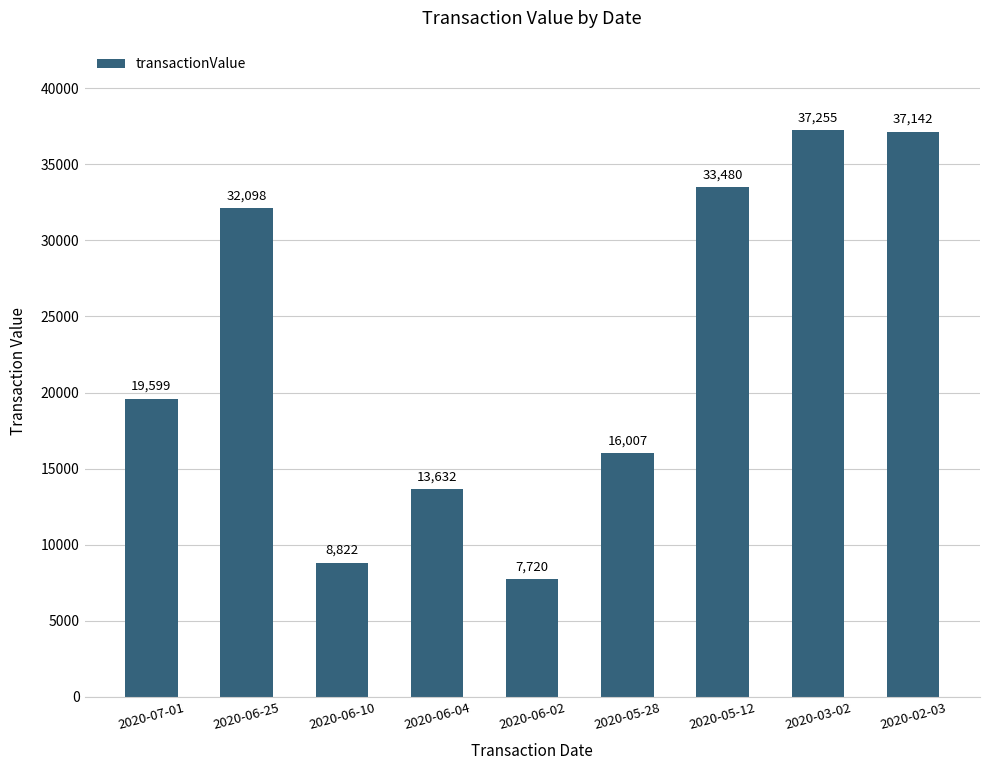

What is the greatest value displayed?

37255